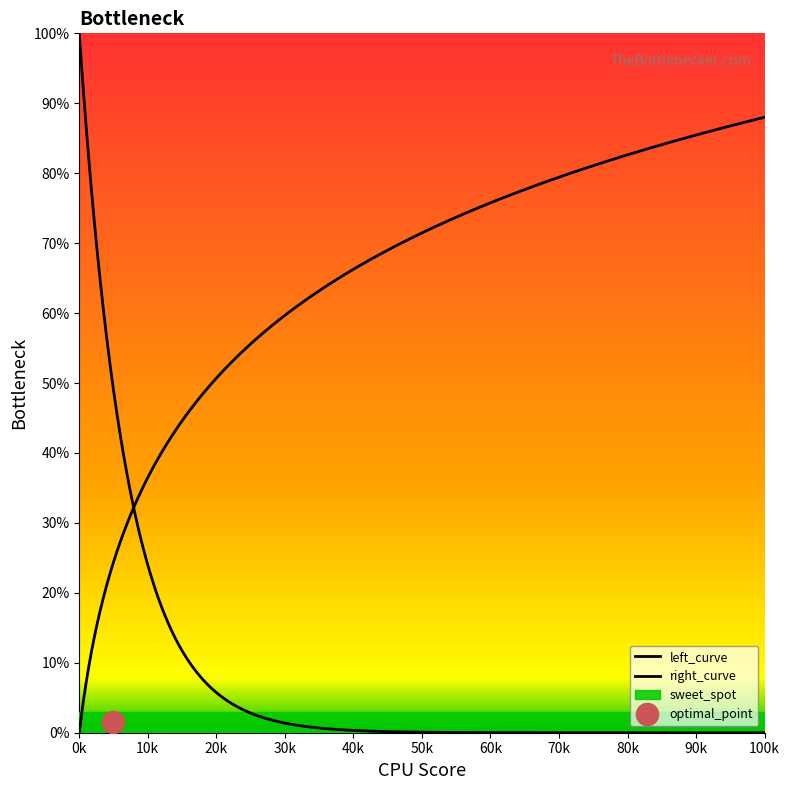

True or false: flow2 has more than 2 points higher than both neighbors.

False